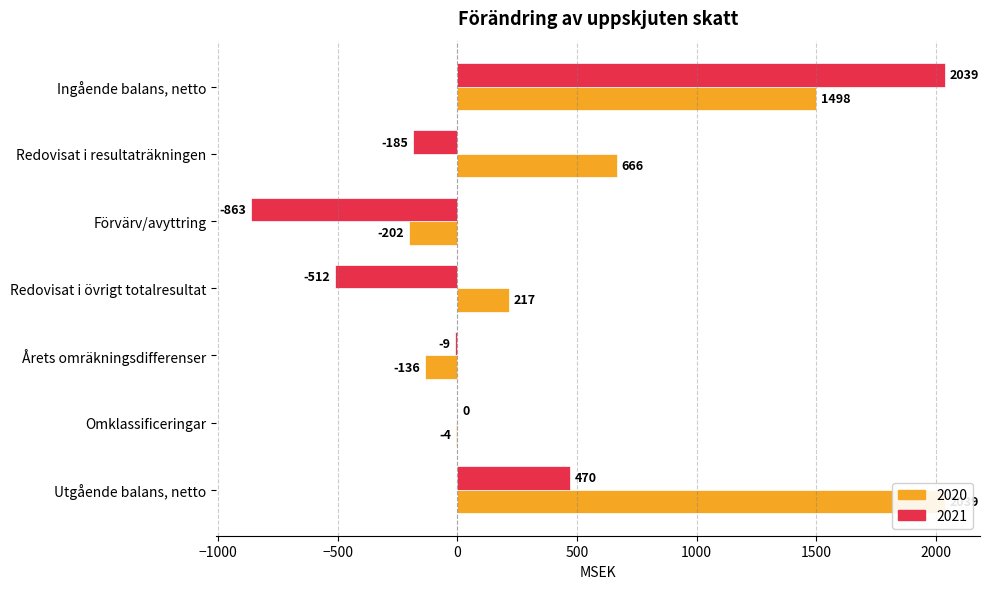

How many distinct data groups are displayed?

2